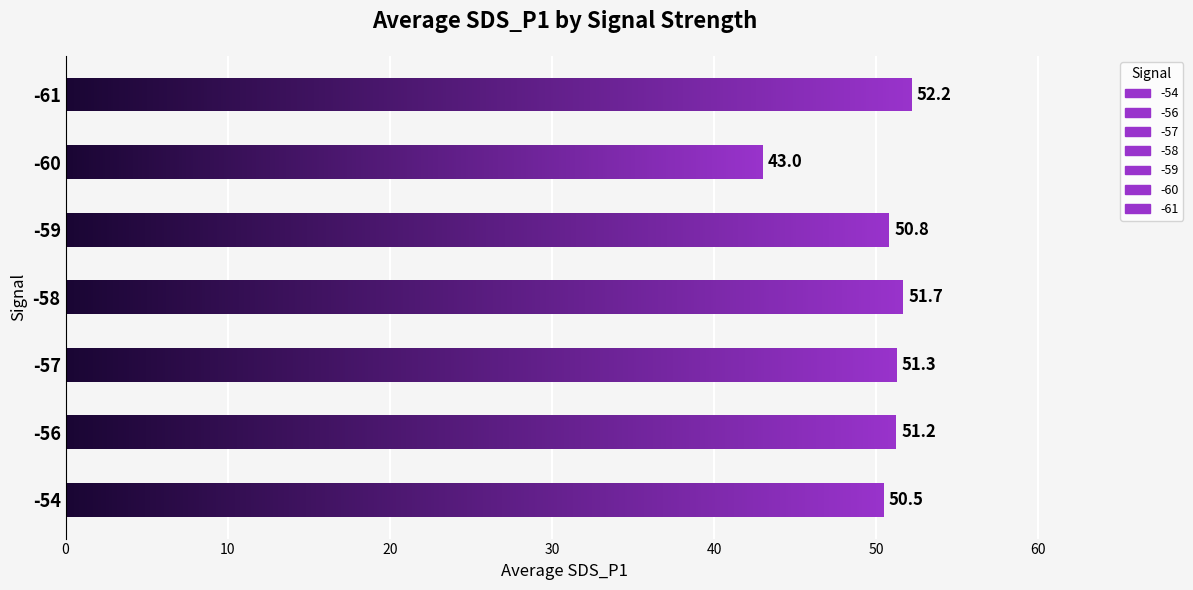

What is the approximate value at -56?

51.2